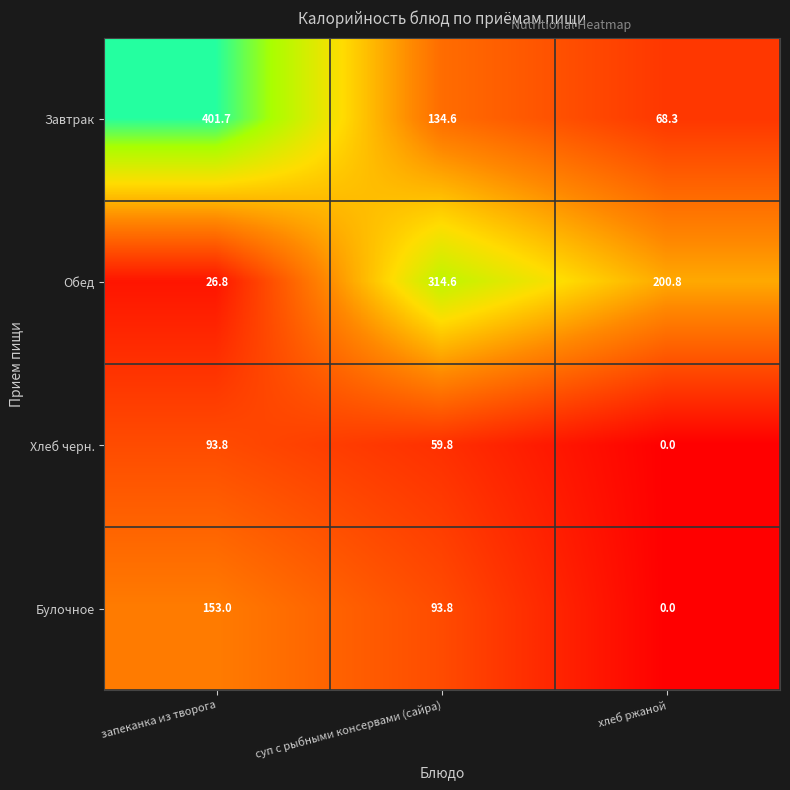

Which series has the largest total across all categories?

Завтрак